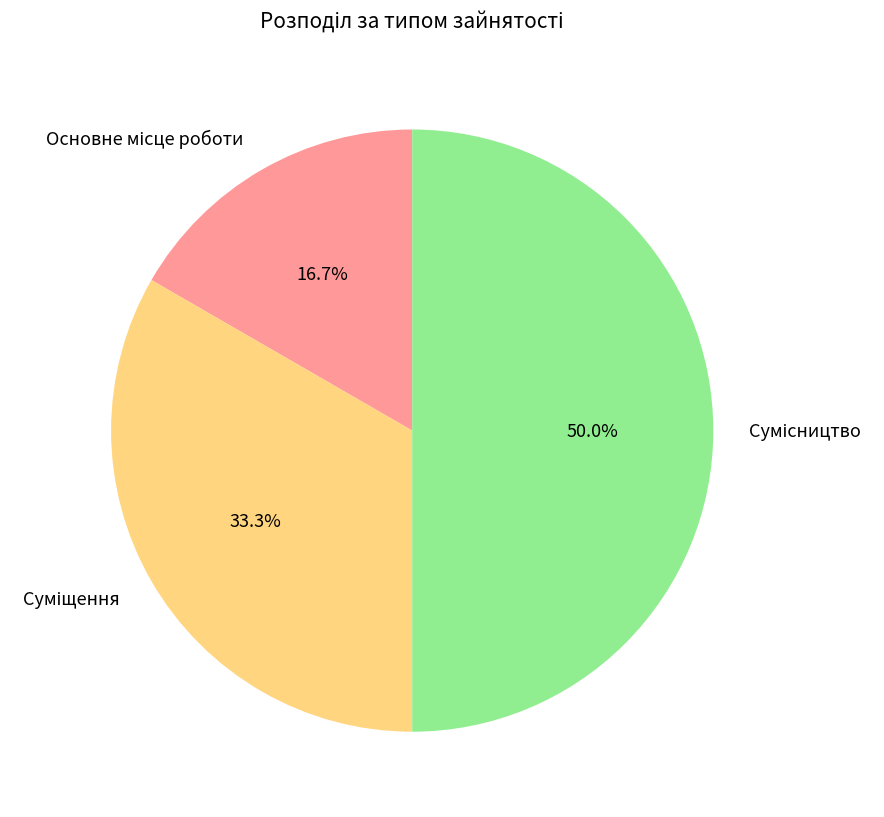

Count the number of slices in the pie.

3